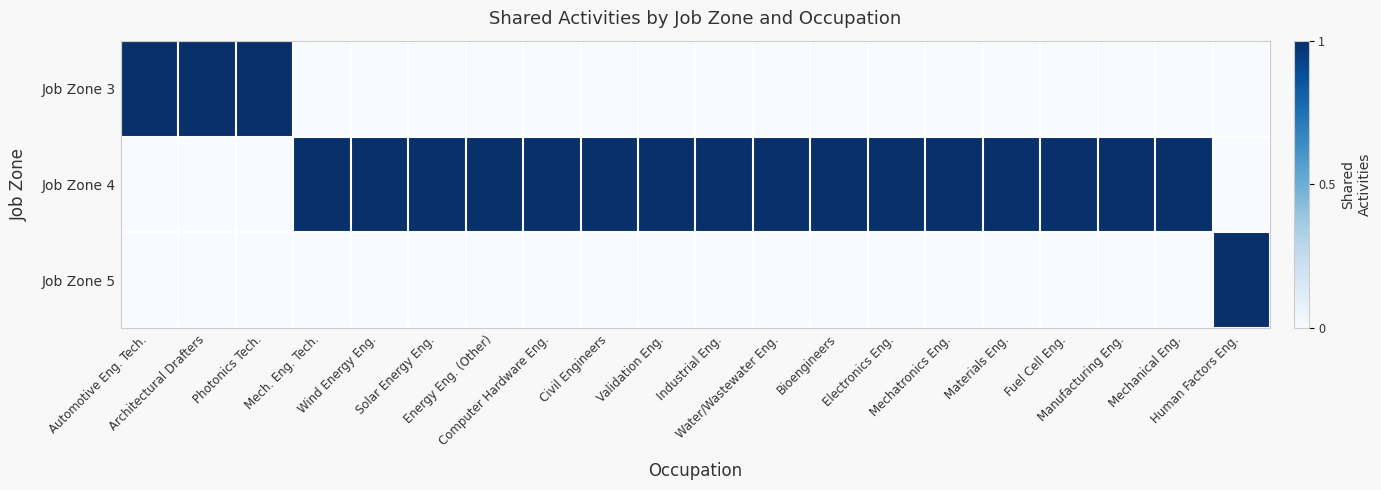

How many series are shown in this chart?

3